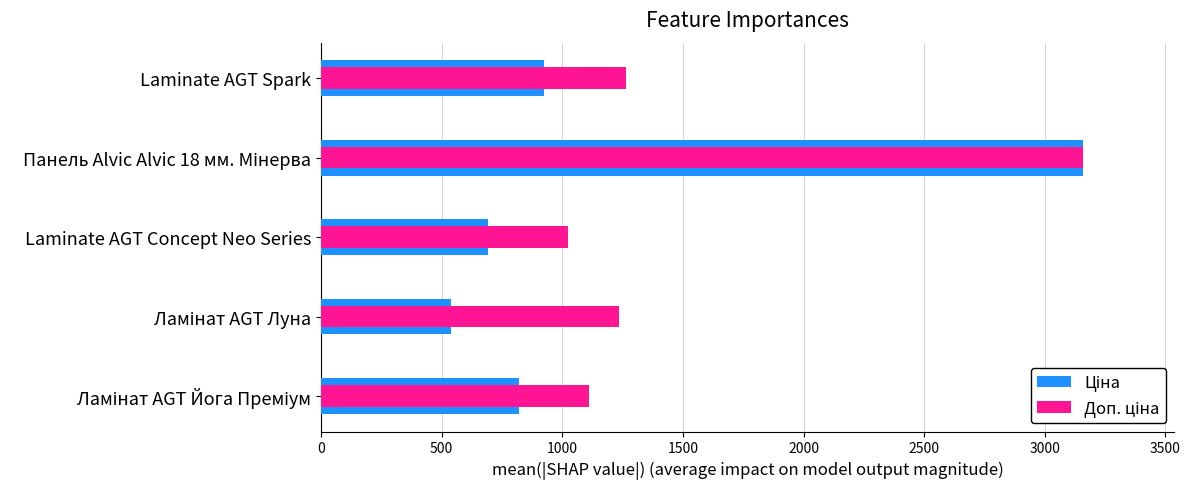

Rank the series by their maximum value, from lowest to highest.

Ціна, Доп. ціна